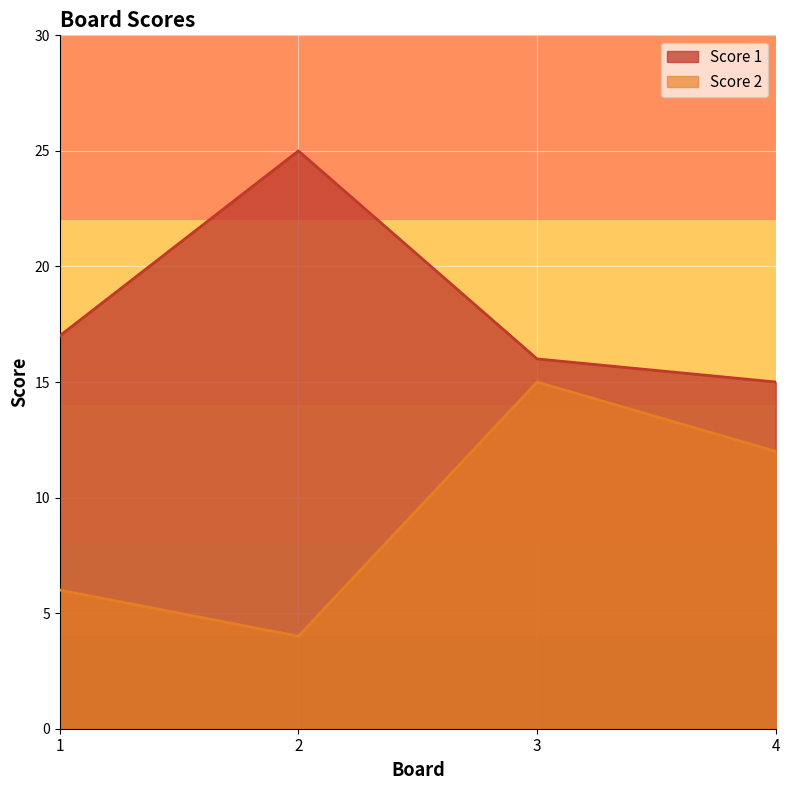

Where is the first local minimum for Score 2?

2